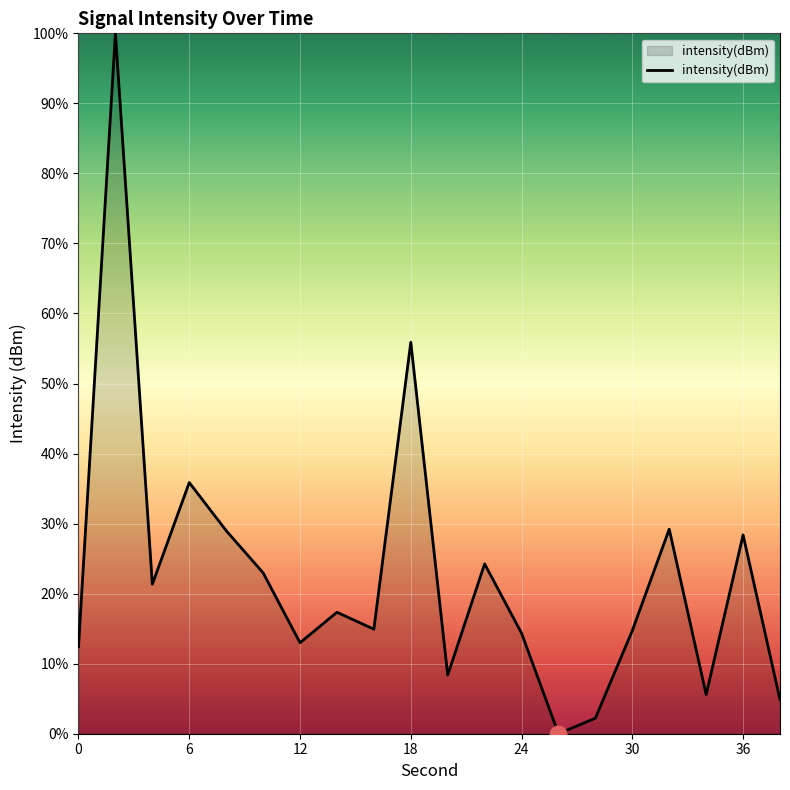

What is the difference between the maximum and minimum values?

100.0